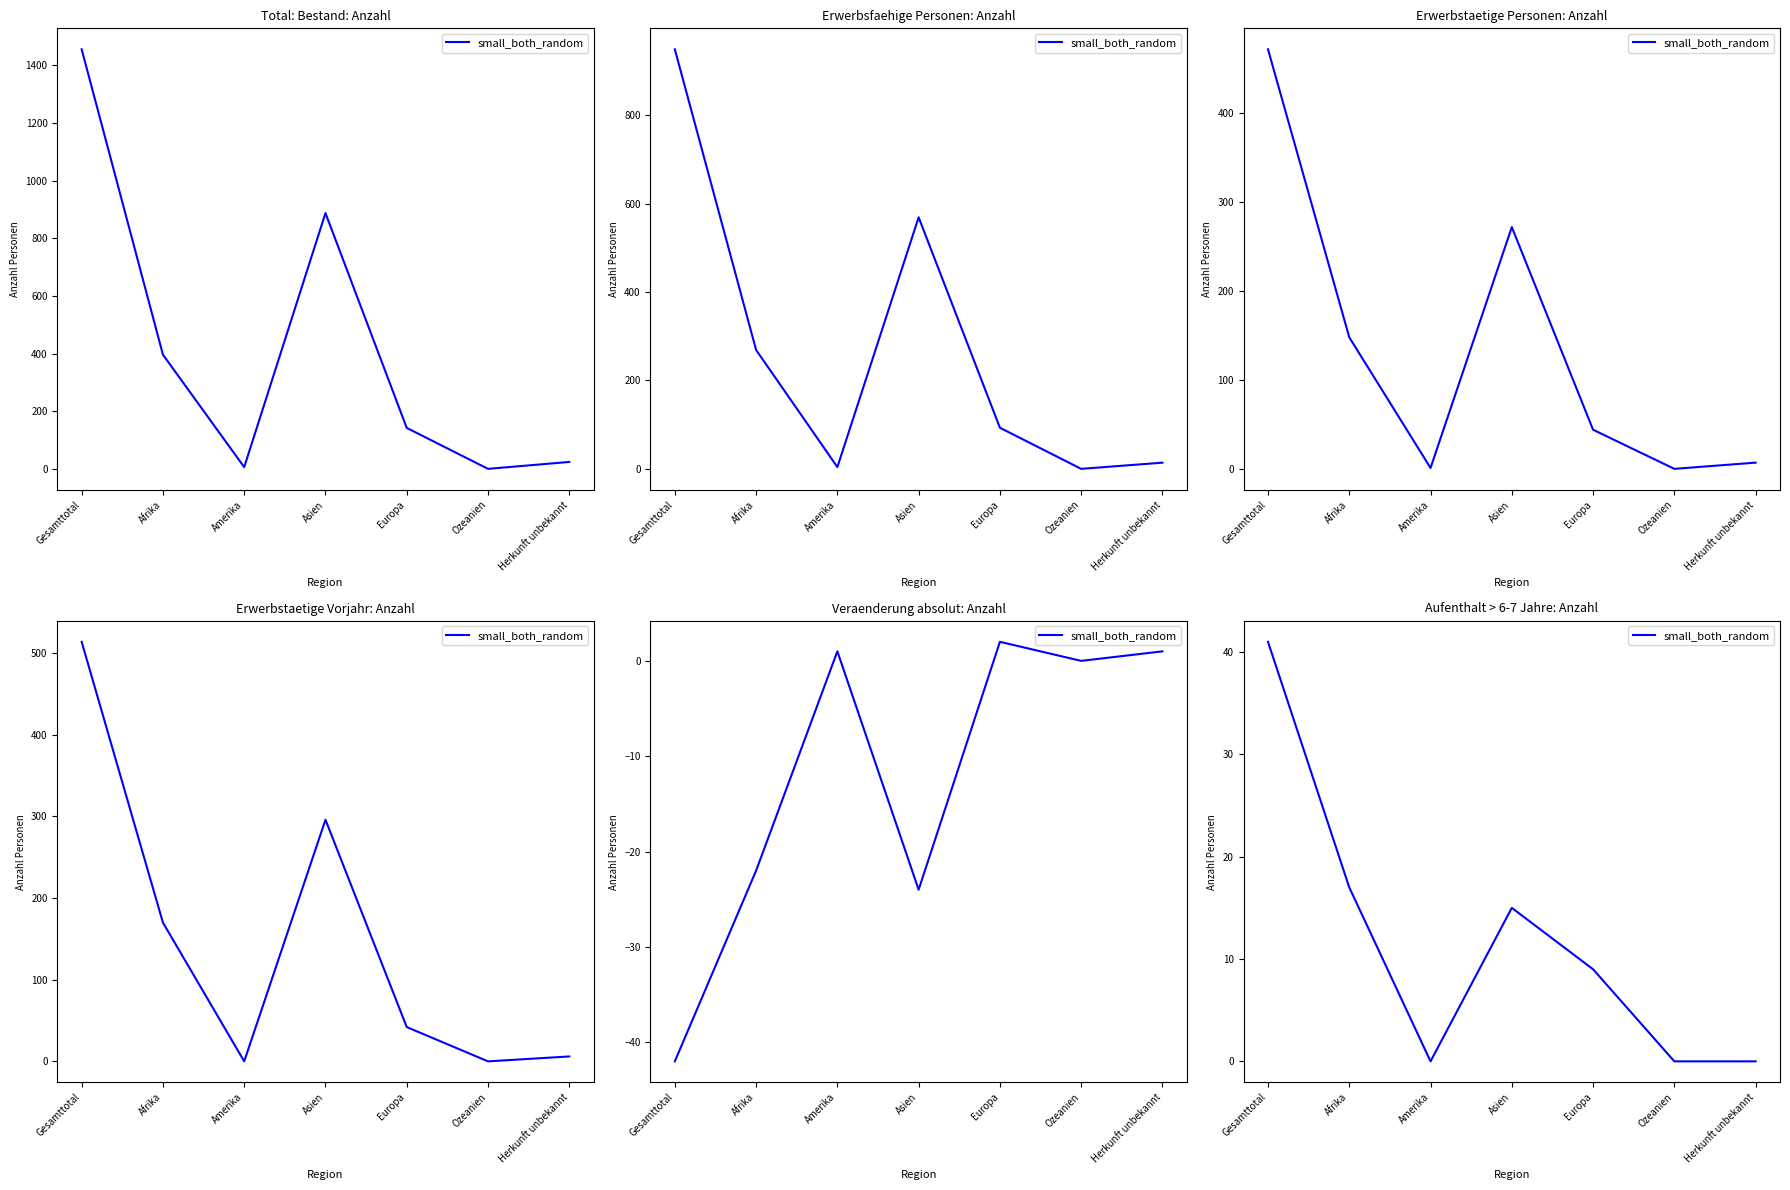

The value at Herkunft unbekannt is 0. True or false?

True